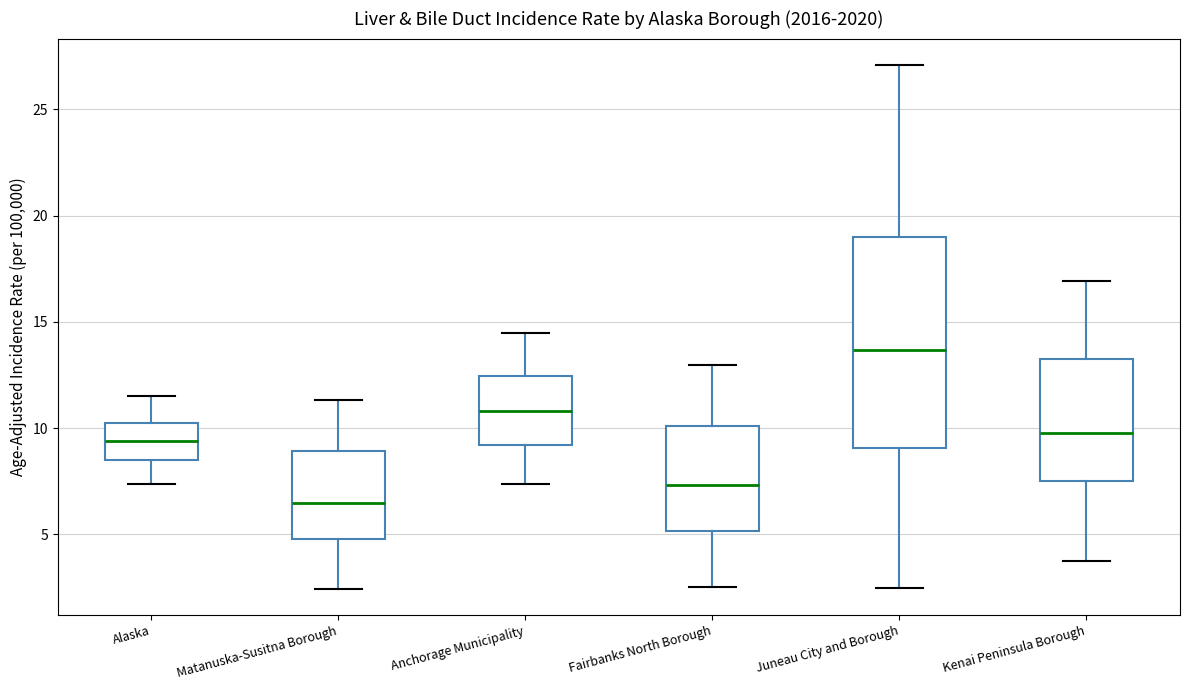

Comparing the boxes themselves (not the whiskers), which one is the tallest?

Juneau City and Borough